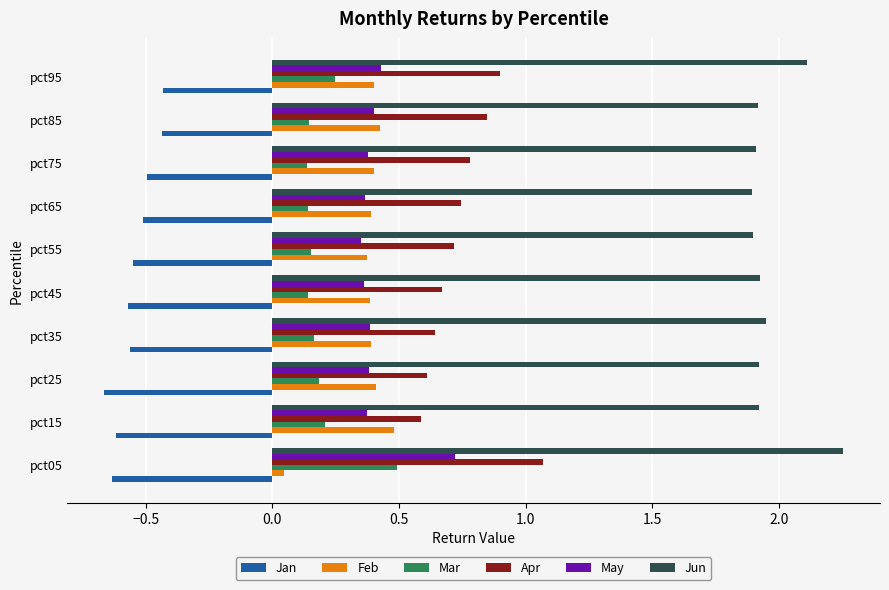

What is the sum of all May values?

4.2